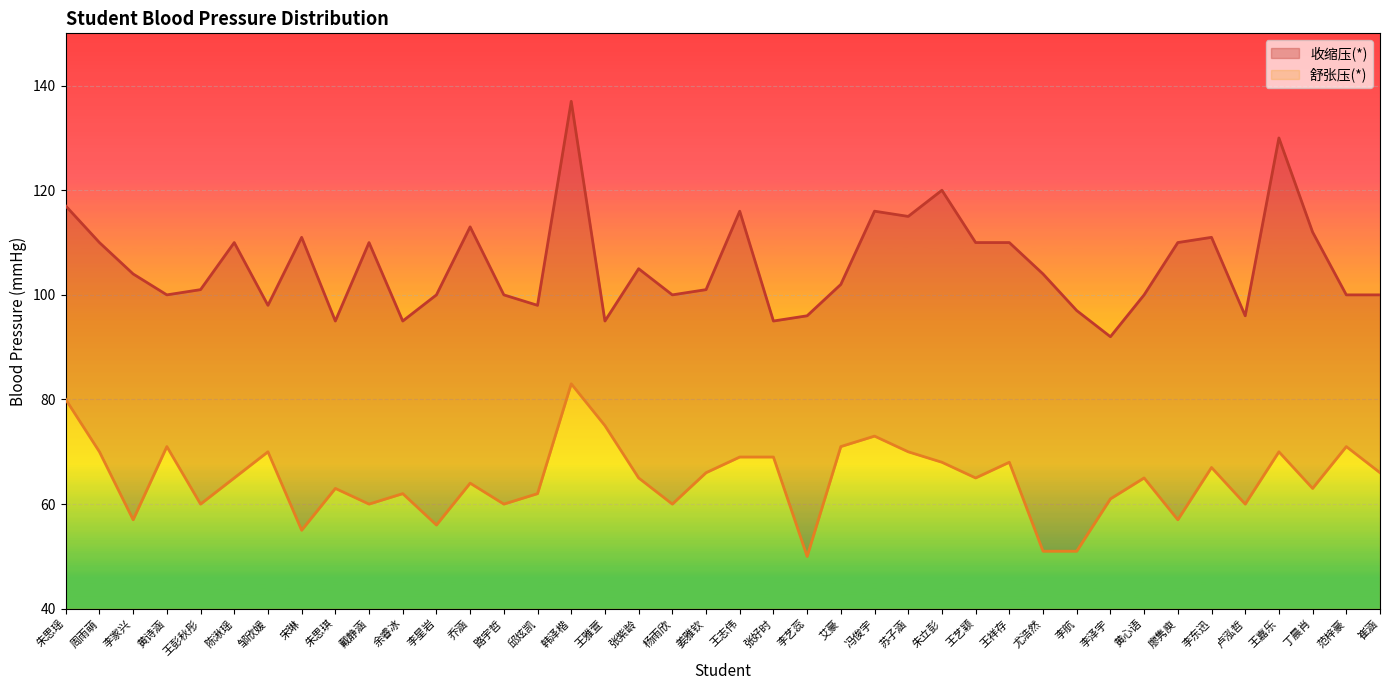

Reading left to right, what are all the values shown in this chart?

收缩压(*): 朱思瑶=117	周雨萌=110	李家兴=104	黄诗涵=100	王彭秋彤=101	陈湫瑶=110	邹欣媛=98	宋琳=111	朱思琪=95	戴静涵=110	余睿冰=95	李星岩=100	乔涵=113	路宇哲=100	邱炫凯=98	韩泽楷=137	王雅萱=95	张紫龄=105	杨雨欣=100	姜雅钦=101	王志伟=116	张好时=95	李艺蕊=96	艾豪=102	冯俊宇=116	苏子涵=115	朱立彭=120	王艺颖=110	王祥存=110	尤浩然=104	李航=97	李泽宇=92	黄心语=100	廖隽庾=110	李东迅=111	卢泓哲=96	王嘉乐=130	丁晨肖=112	范梓豪=100	崔涵=100
舒张压(*): 朱思瑶=80	周雨萌=70	李家兴=57	黄诗涵=71	王彭秋彤=60	陈湫瑶=65	邹欣媛=70	宋琳=55	朱思琪=63	戴静涵=60	余睿冰=62	李星岩=56	乔涵=64	路宇哲=60	邱炫凯=62	韩泽楷=83	王雅萱=75	张紫龄=65	杨雨欣=60	姜雅钦=66	王志伟=69	张好时=69	李艺蕊=50	艾豪=71	冯俊宇=73	苏子涵=70	朱立彭=68	王艺颖=65	王祥存=68	尤浩然=51	李航=51	李泽宇=61	黄心语=65	廖隽庾=57	李东迅=67	卢泓哲=60	王嘉乐=70	丁晨肖=63	范梓豪=71	崔涵=66